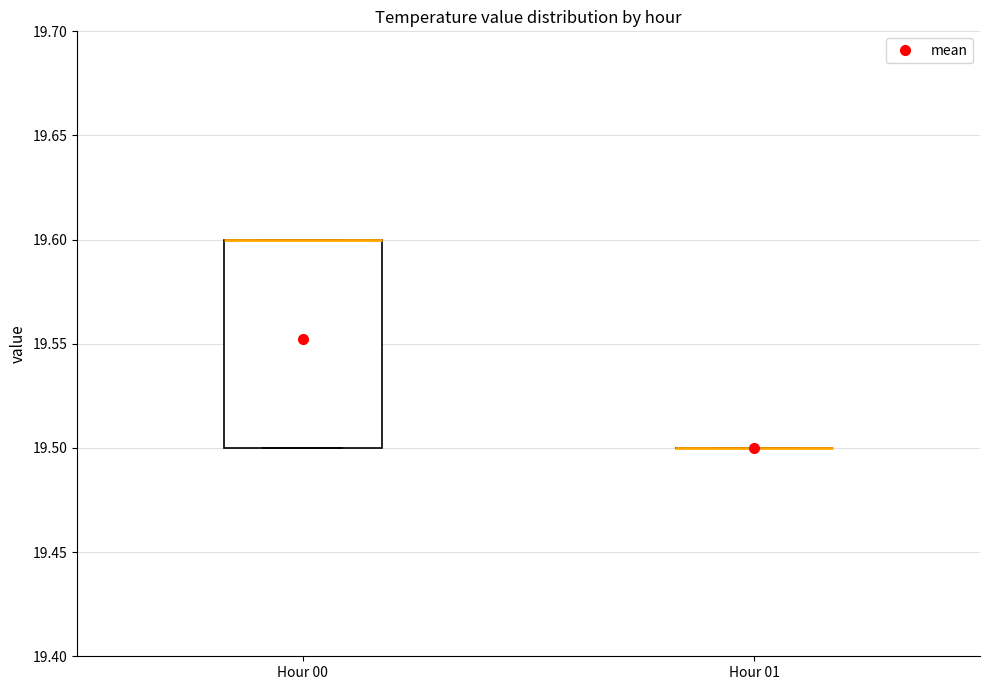

Which box is the tallest, from its lower edge to its upper edge?

Hour 00